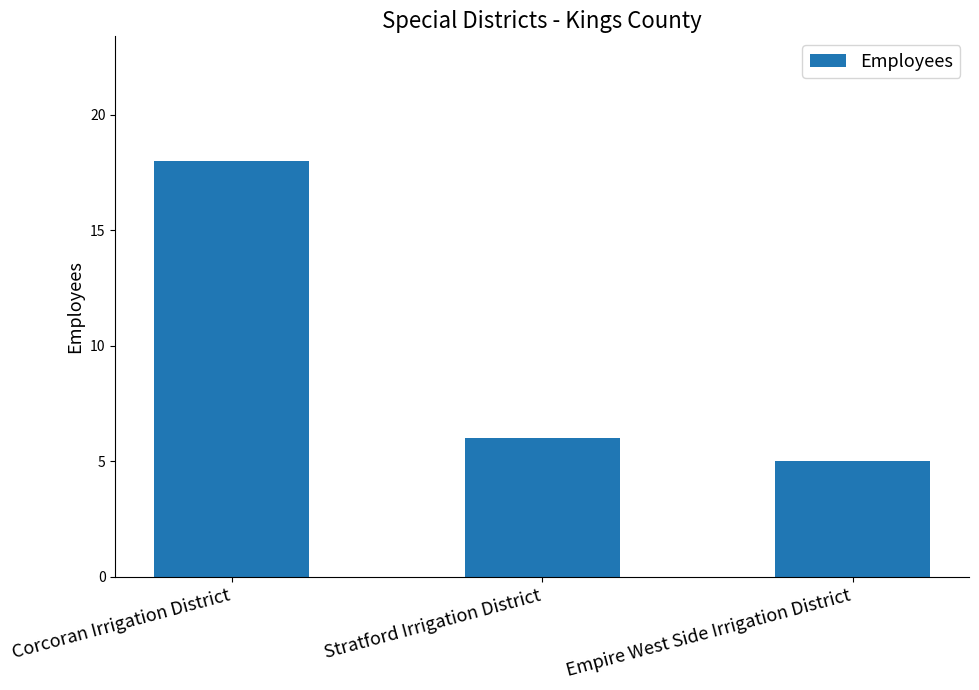

What is the label of the 1st bar from the left?

Corcoran Irrigation District